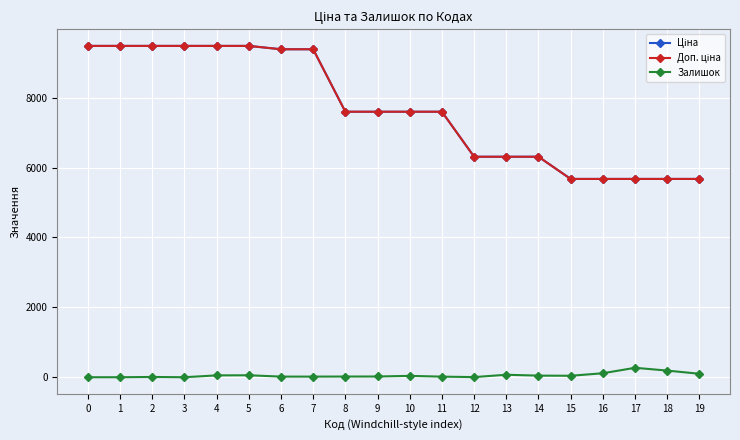

At which category is the sum across all series the highest?

5